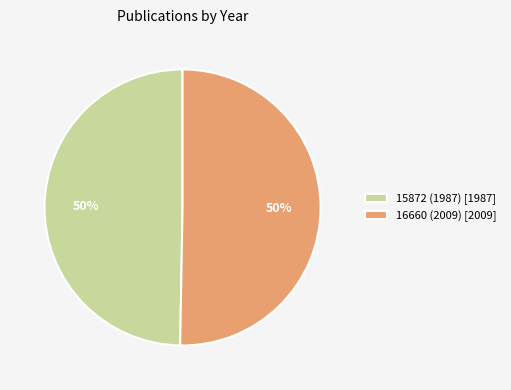

To the nearest percent, what percentage of the pie is 16660 (2009) [2009]?

50%